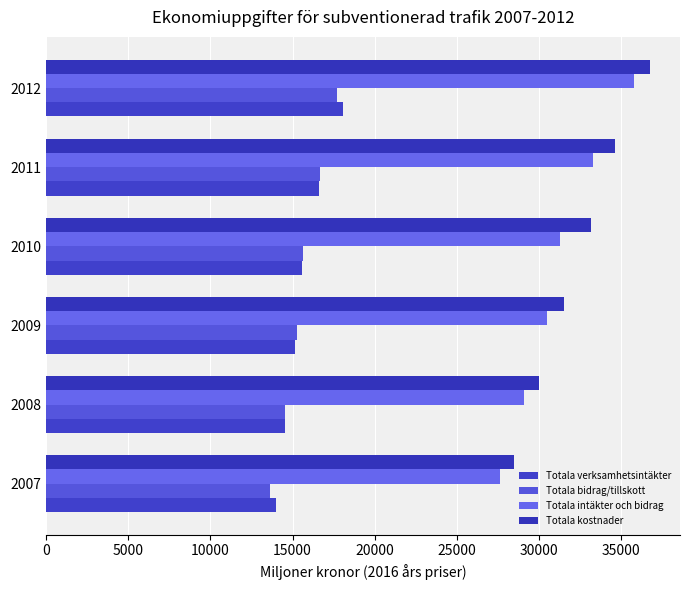

How many data points does each series have?

6